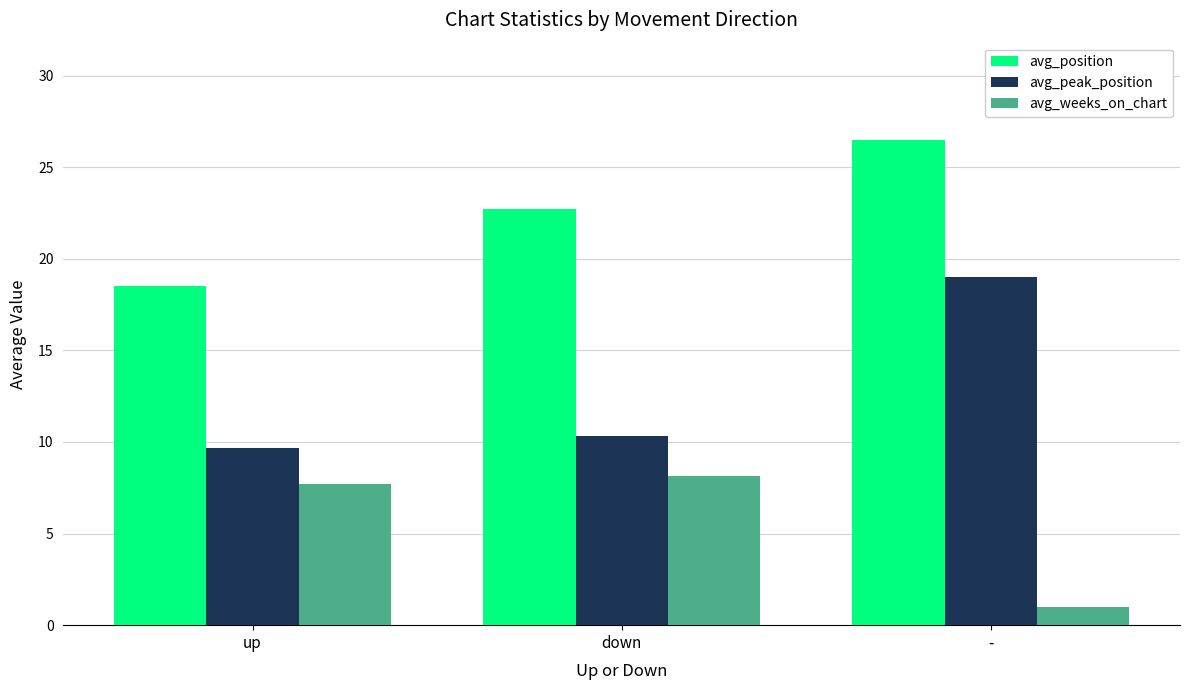

List the series in order of their overall mean, lowest first.

avg_weeks_on_chart, avg_peak_position, avg_position